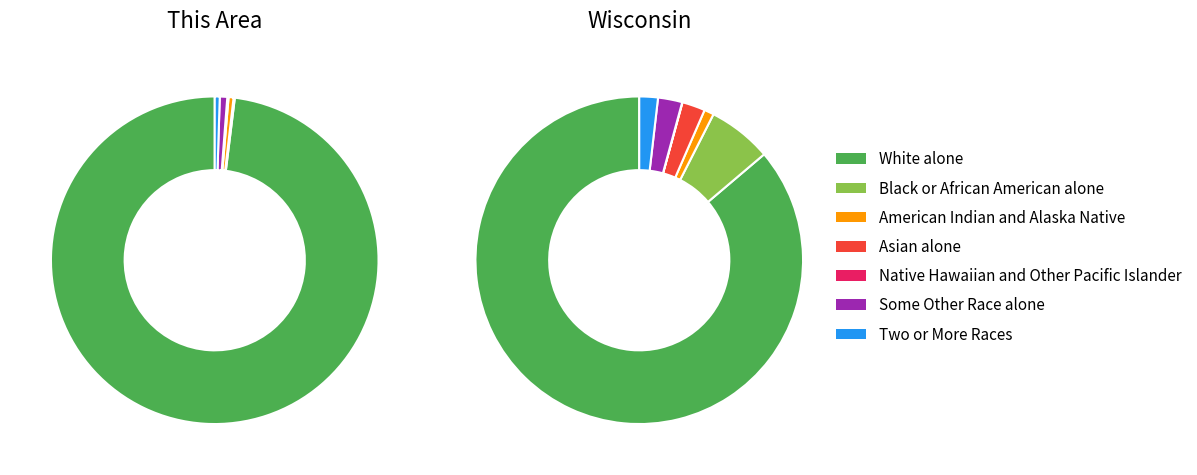

To the nearest percent, what is the average slice percentage?

14%